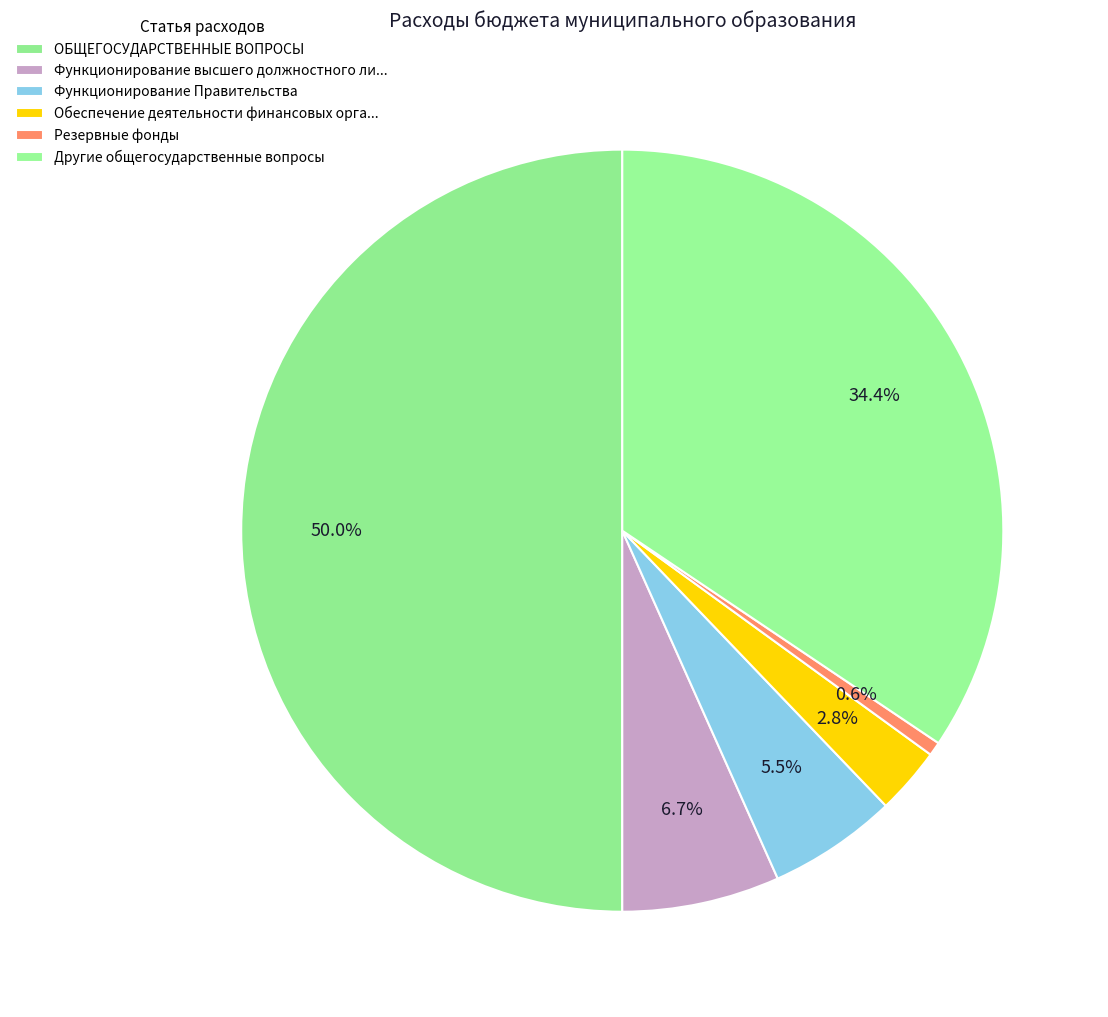

How many segments does this pie chart have?

6